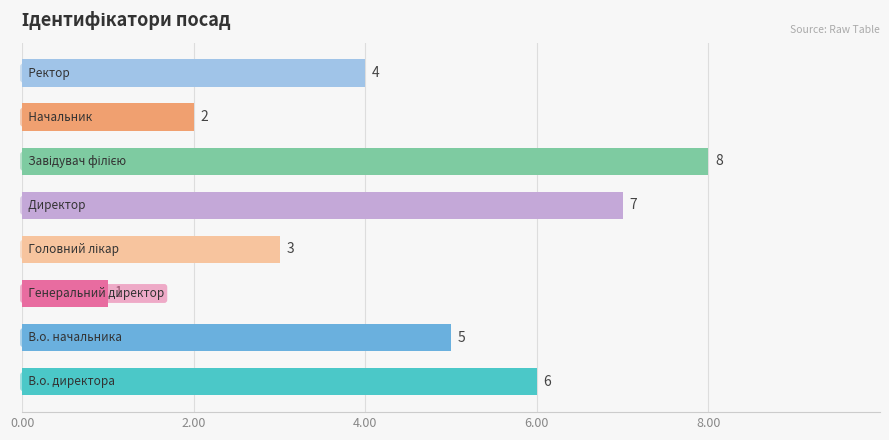

Count the values in the range 3 to 7.

5